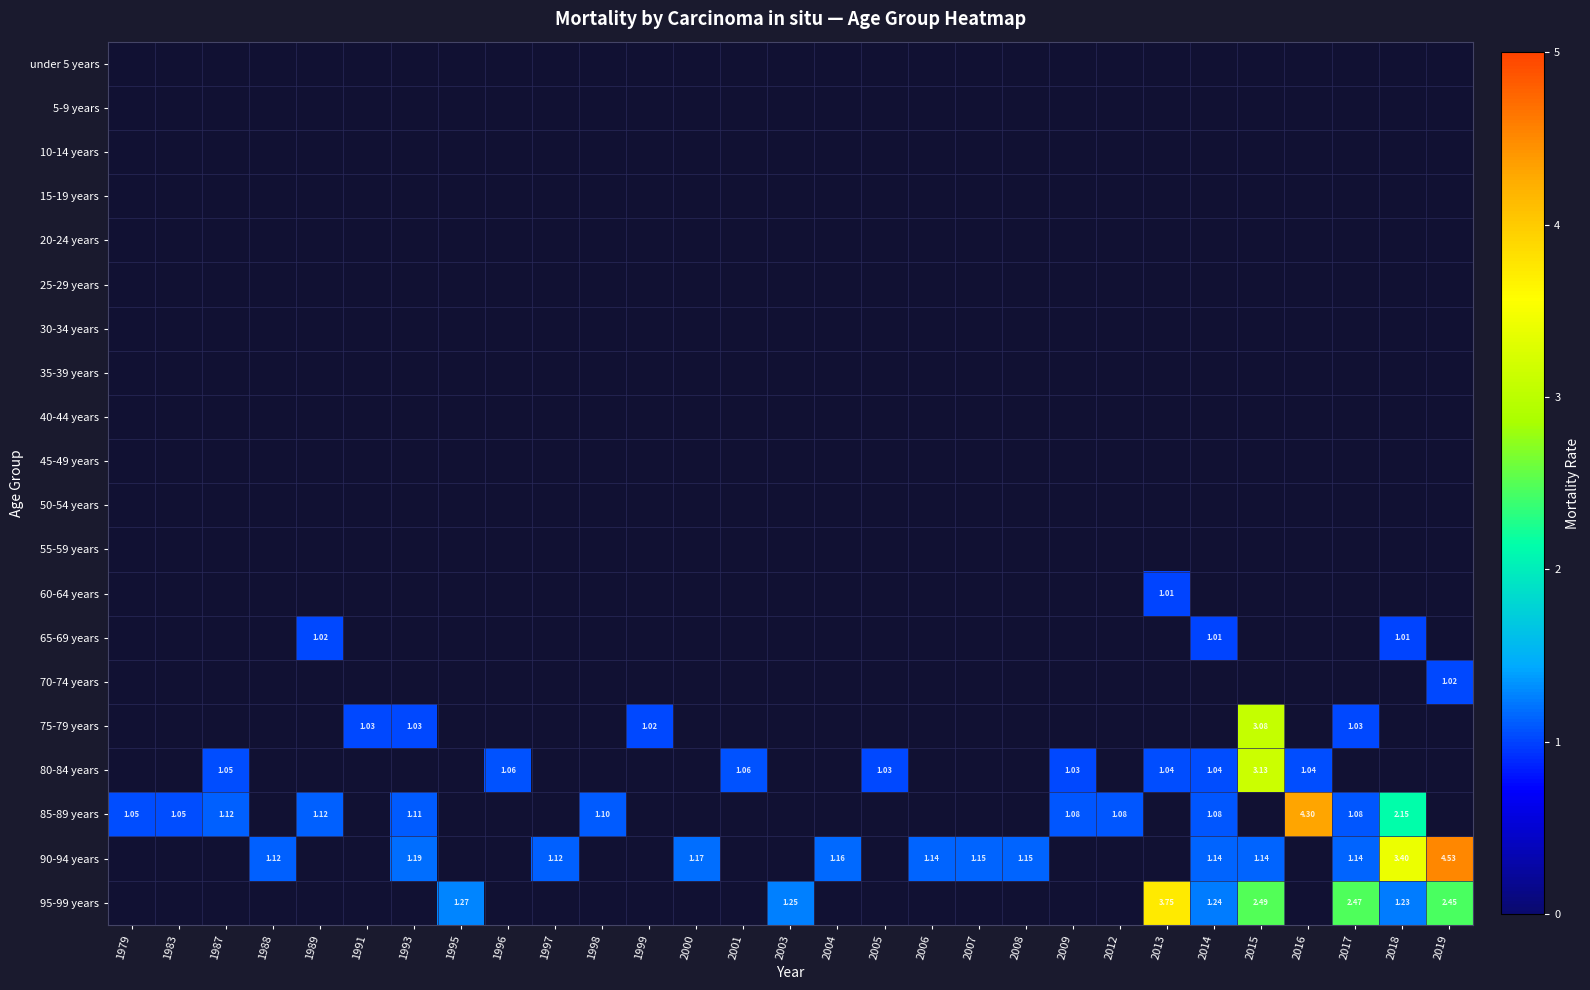

What is the spread (max minus min) of values at 2014?

1.2